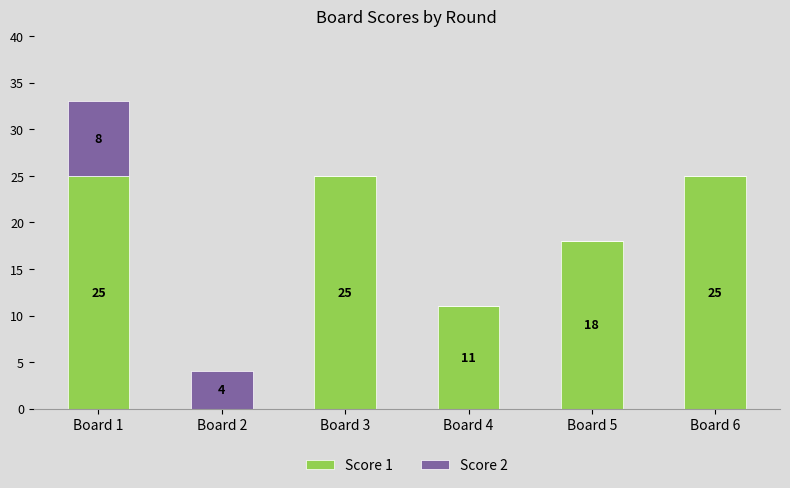

What is the sum of all Score 1 values?

104